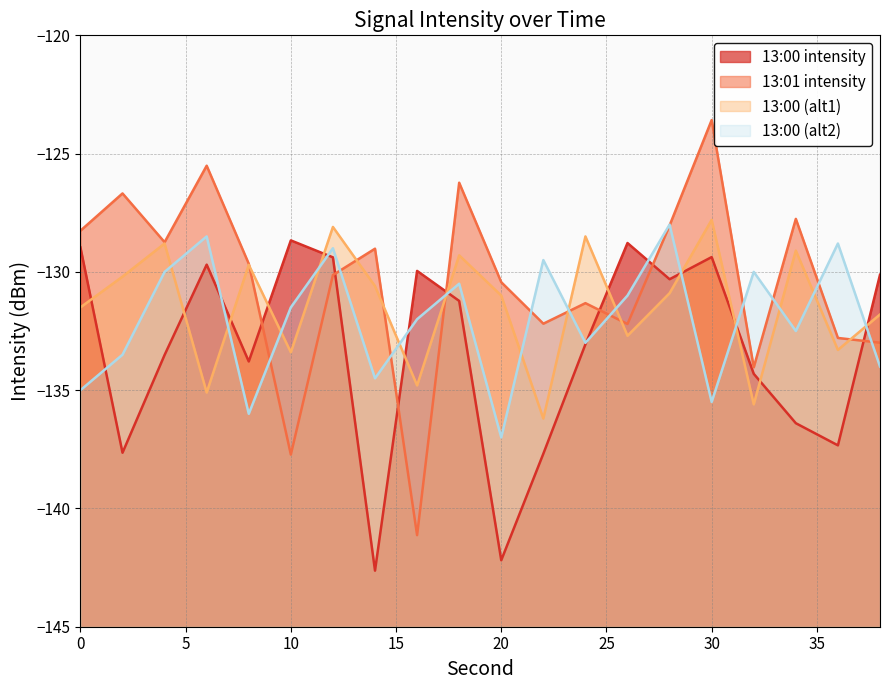

Reading left to right, extract all data points from this chart.

13:00 intensity: 0=-129.0	2=-137.6	4=-133.5	6=-129.7	8=-133.8	10=-128.7	12=-129.4	14=-142.6	16=-130.0	18=-131.2	20=-142.2	22=-137.7	24=-133.1	26=-128.8	28=-130.3	30=-129.4	32=-134.3	34=-136.4	36=-137.3	38=-130.1
13:01 intensity: 0=-128.3	2=-126.7	4=-128.7	6=-125.5	8=-129.7	10=-137.7	12=-130.1	14=-129.0	16=-141.1	18=-126.2	20=-130.4	22=-132.2	24=-131.3	26=-132.2	28=-128.0	30=-123.6	32=-134.0	34=-127.8	36=-132.8	38=-133.0
13:00 (alt1): 0=-131.5	2=-130.2	4=-128.8	6=-135.1	8=-129.7	10=-133.4	12=-128.1	14=-130.6	16=-134.8	18=-129.3	20=-131.0	22=-136.2	24=-128.5	26=-132.7	28=-130.9	30=-127.8	32=-135.6	34=-129.1	36=-133.3	38=-131.8
13:00 (alt2): 0=-135.0	2=-133.5	4=-130.0	6=-128.5	8=-136.0	10=-131.5	12=-129.0	14=-134.5	16=-132.0	18=-130.5	20=-137.0	22=-129.5	24=-133.0	26=-131.0	28=-128.0	30=-135.5	32=-130.0	34=-132.5	36=-128.8	38=-134.0